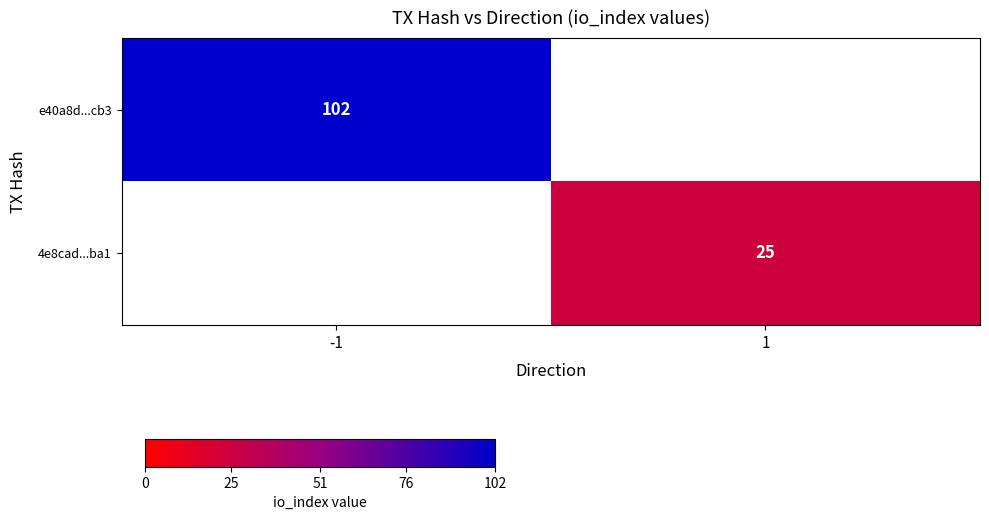

True or false: e40a8d...cb3 has a value of 102 at -1.

True